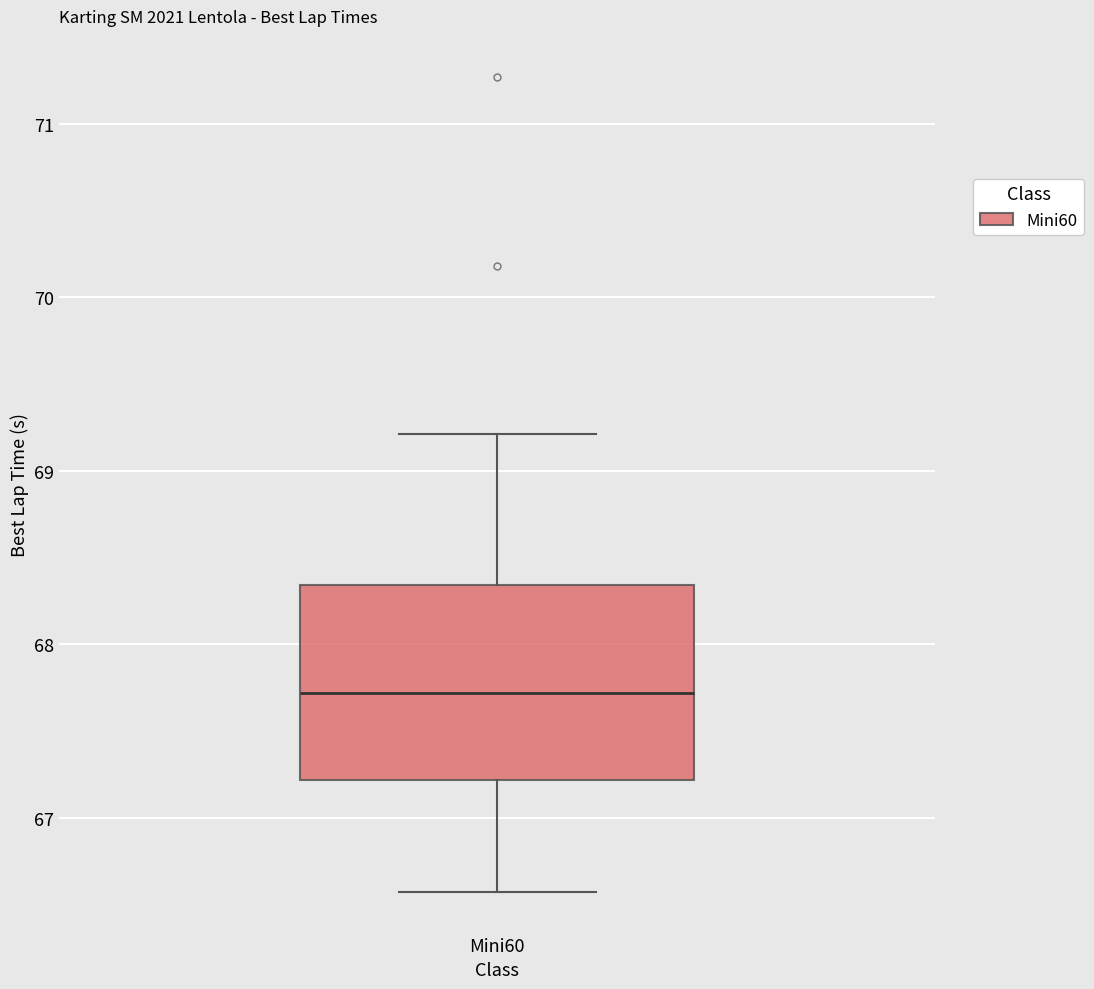

Read this box plot against the y-axis: the position of the median line, the range covered by the box, and the ends of both whiskers. The values are not printed on the chart, so give them approximately, as read against the axis.

median 67.7, box 67.2 to 68.3, whiskers 66.6 to 69.2